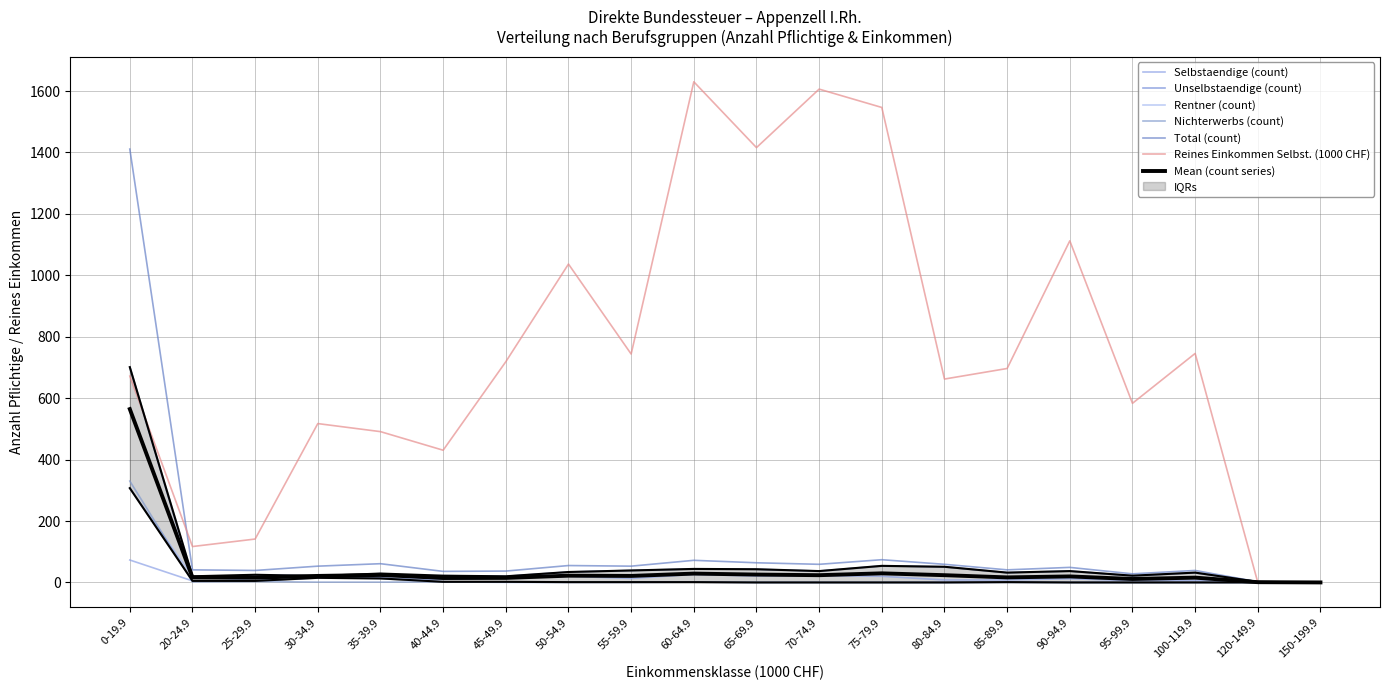

True or false: Total (count) has more than 0 interior local peaks.

True